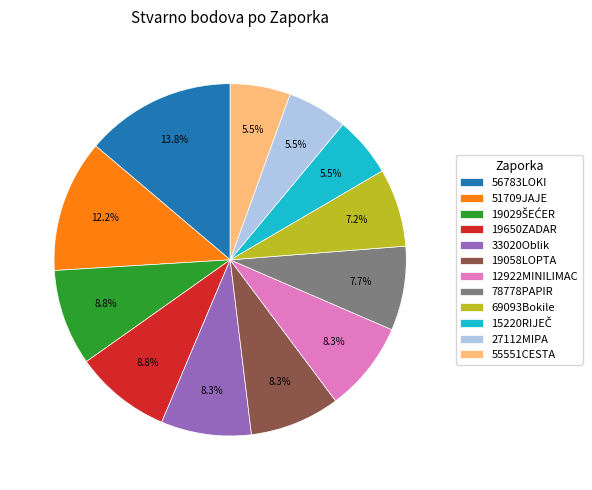

Between 78778PAPIR and 33020Oblik, which is larger?

33020Oblik